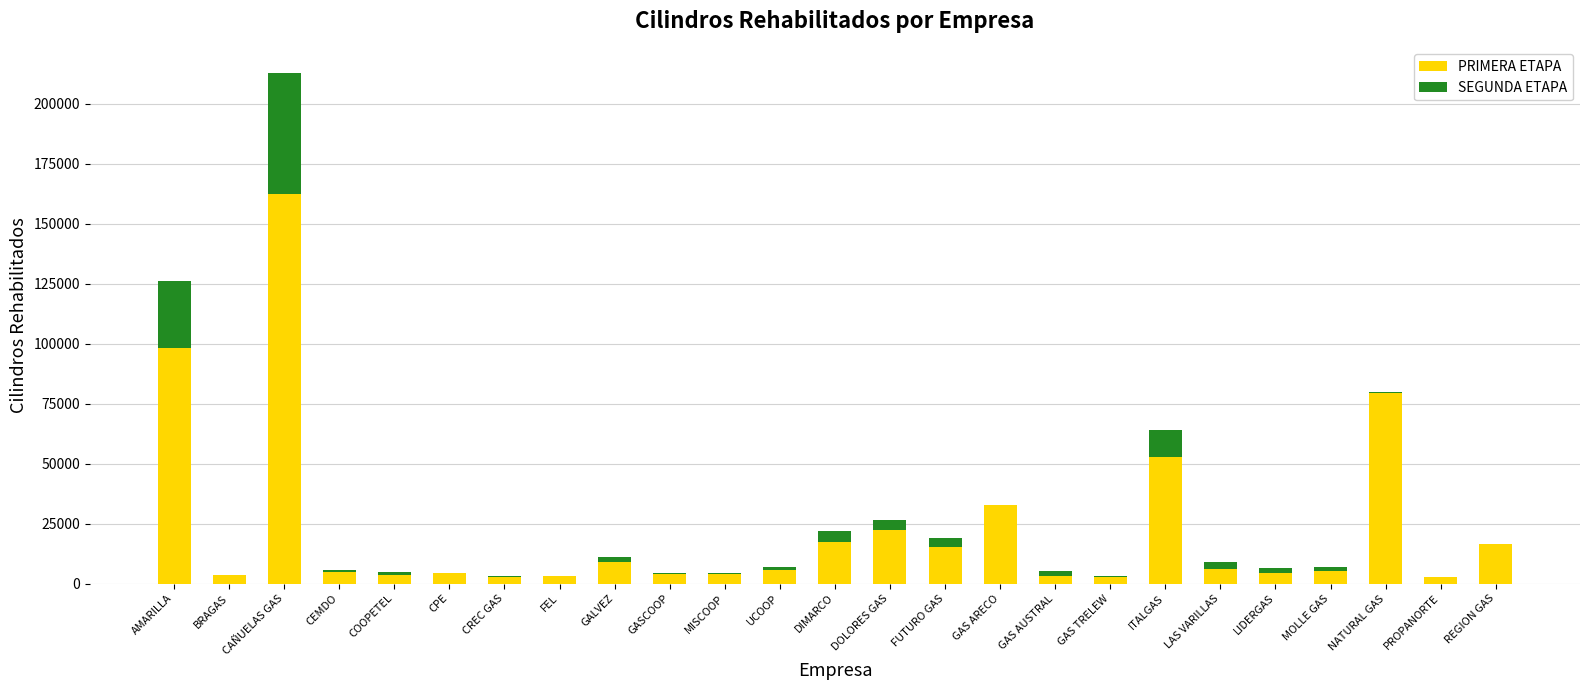

What is the maximum value for PRIMERA ETAPA?

162362